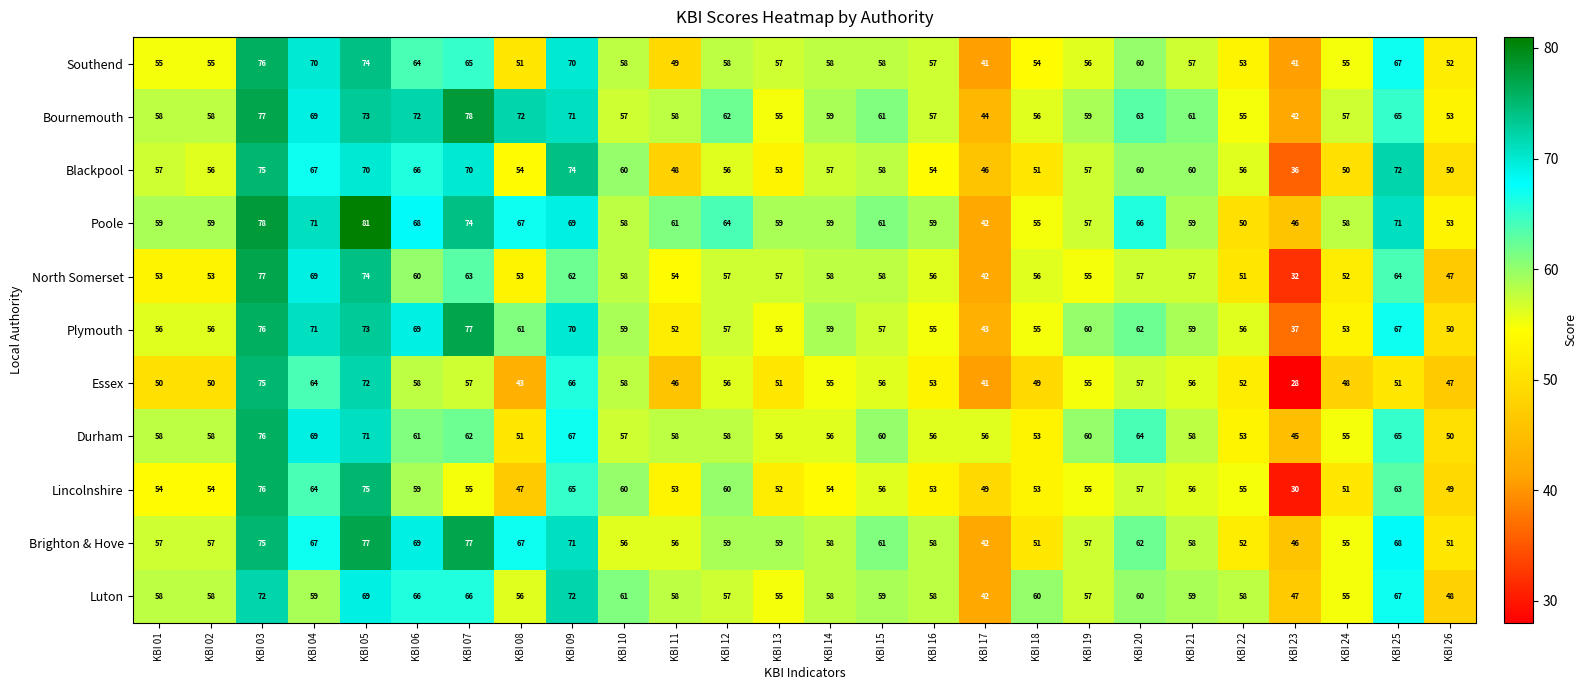

At how many categories does at least one series exceed 73?

4